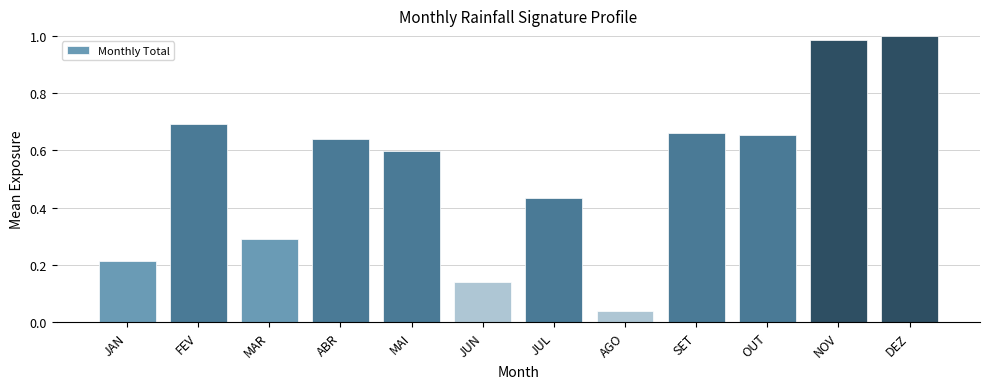

What is the label of the 10th bar from the left?

OUT